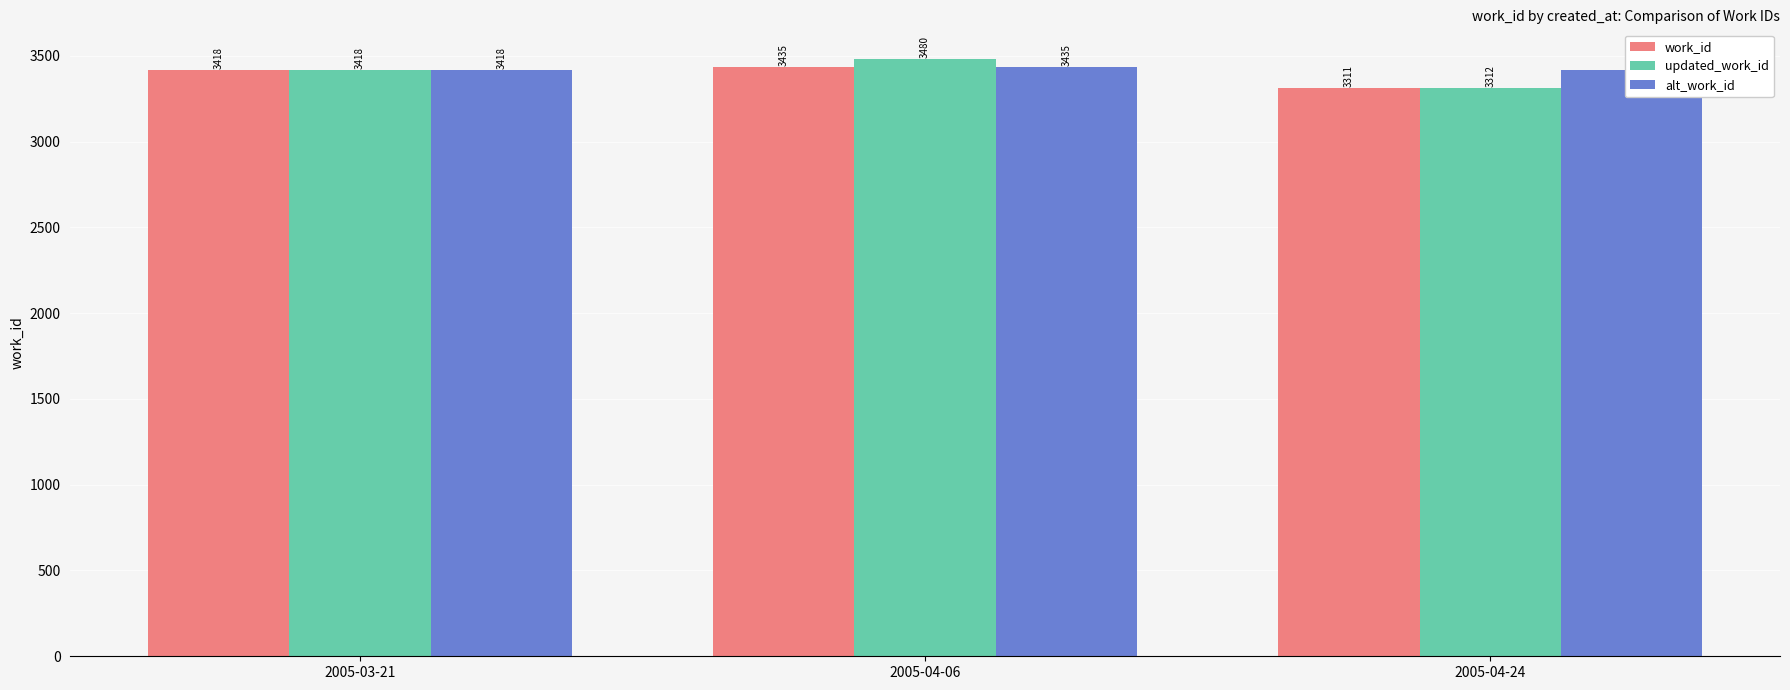

Which series has the largest range (max minus min)?

updated_work_id